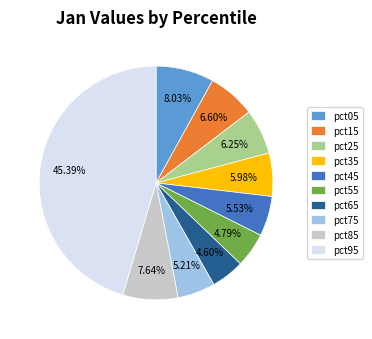

Is there a majority slice in this chart?

No